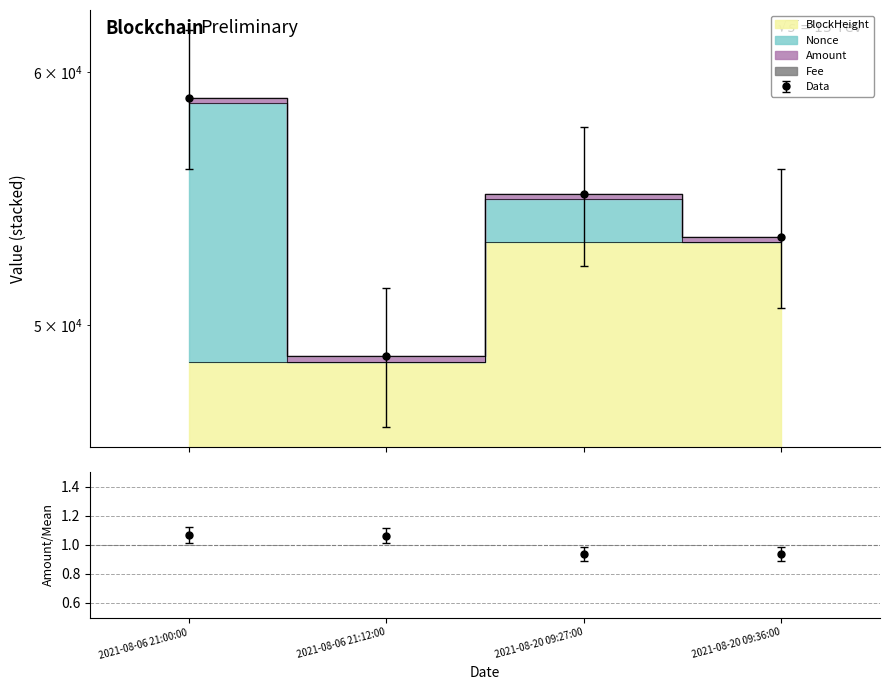

What position from the right is 2021-08-06 21:12:00?

3